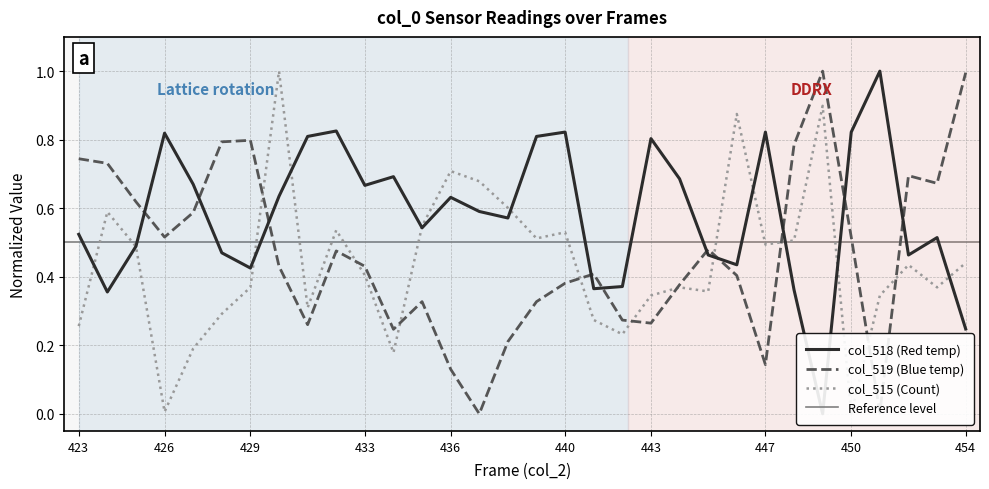

Reading left to right, transcribe all the data shown in this chart.

col_518: 423=0.5	424=0.4	425=0.5	426=0.8	427=0.7	428=0.5	429=0.4	430=0.6	431=0.8	432=0.8	433=0.7	434=0.7	435=0.5	436=0.6	437=0.6	438=0.6	439=0.8	440=0.8	441=0.4	442=0.4	443=0.8	444=0.7	445=0.5	446=0.4	447=0.8	448=0.4	449=0.0	450=0.8	451=1.0	452=0.5	453=0.5	454=0.2
col_519: 423=0.7	424=0.7	425=0.6	426=0.5	427=0.6	428=0.8	429=0.8	430=0.4	431=0.3	432=0.5	433=0.4	434=0.2	435=0.3	436=0.1	437=0.0	438=0.2	439=0.3	440=0.4	441=0.4	442=0.3	443=0.3	444=0.4	445=0.5	446=0.4	447=0.1	448=0.8	449=1.0	450=0.5	451=0.0	452=0.7	453=0.7	454=1.0
col_515: 423=0.3	424=0.6	425=0.5	426=0.0	427=0.2	428=0.3	429=0.4	430=1.0	431=0.3	432=0.5	433=0.4	434=0.2	435=0.5	436=0.7	437=0.7	438=0.6	439=0.5	440=0.5	441=0.3	442=0.2	443=0.3	444=0.4	445=0.4	446=0.9	447=0.5	448=0.5	449=0.9	450=0.0	451=0.3	452=0.4	453=0.4	454=0.4